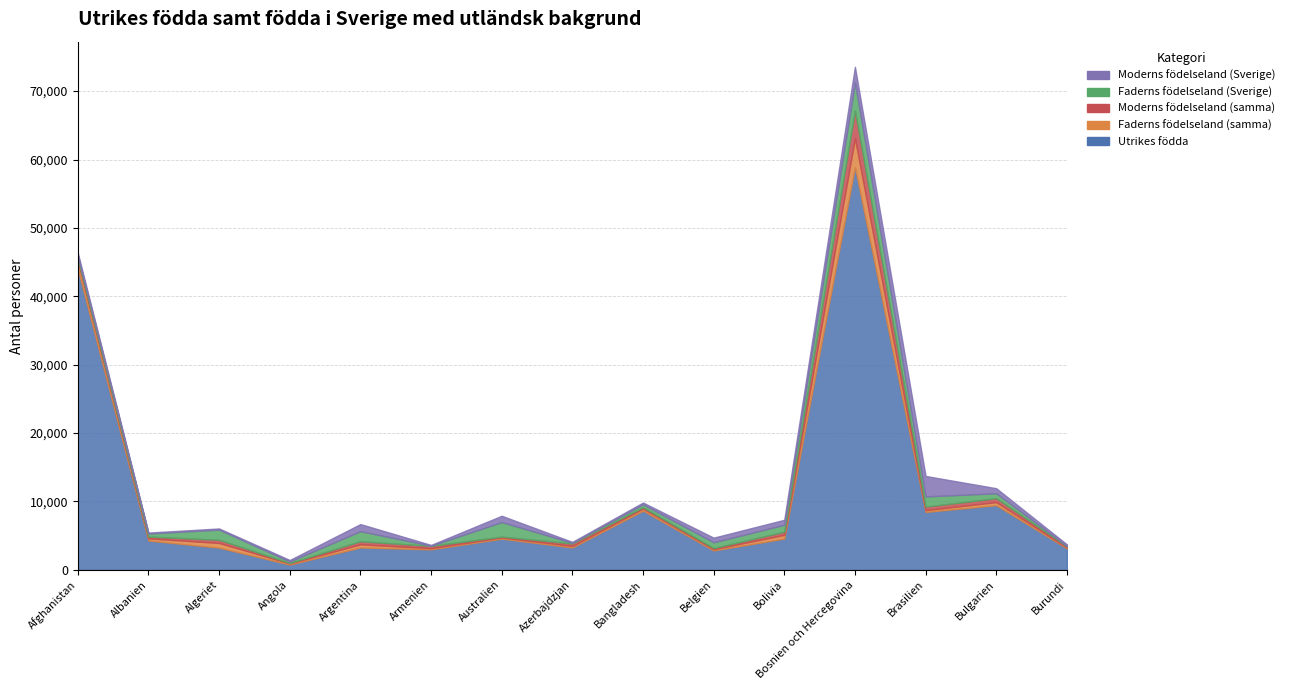

Rank the series by their maximum value, from lowest to highest.

Moderns födelseland (Sverige), Moderns födelseland (samma), Faderns födelseland (Sverige), Faderns födelseland (samma), Utrikes födda